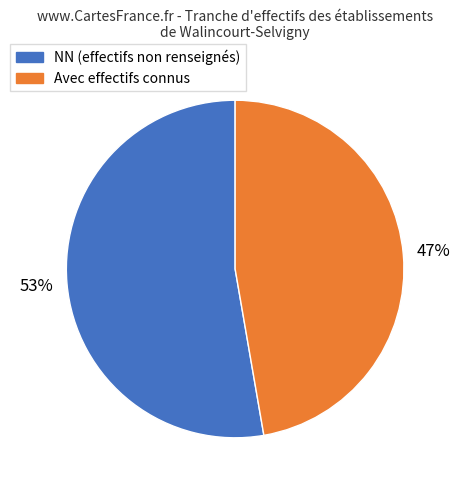

What is the majority slice?

NN (effectifs non renseignés)